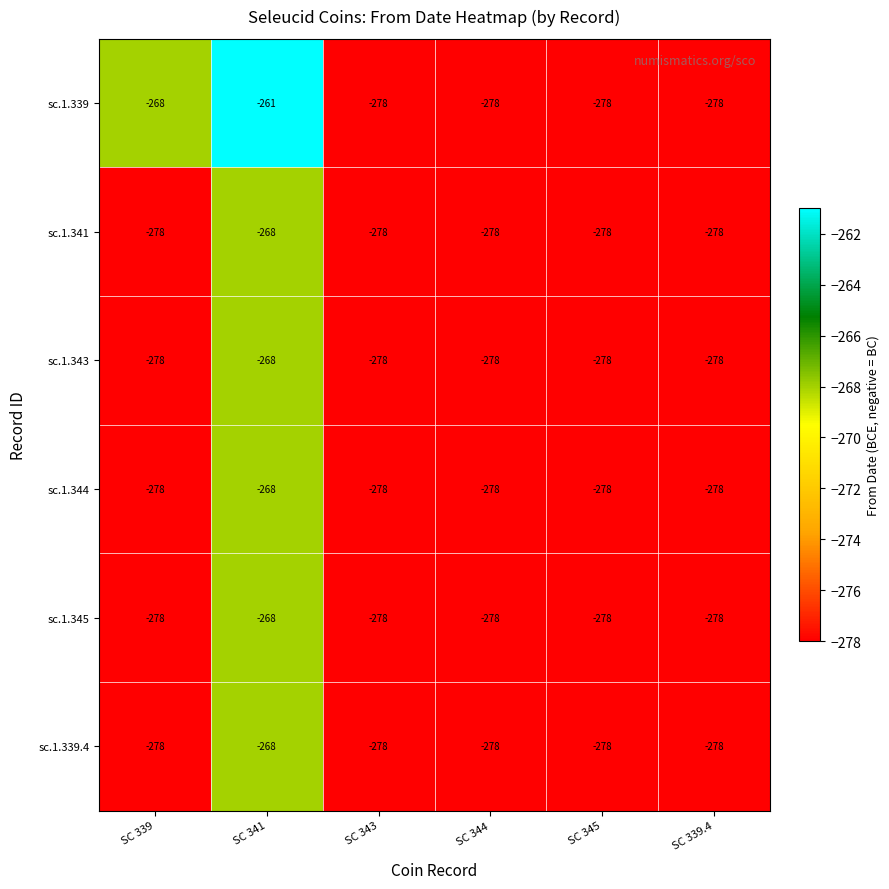

The value of sc.1.339.4 at SC 344 is -278. True or false?

True